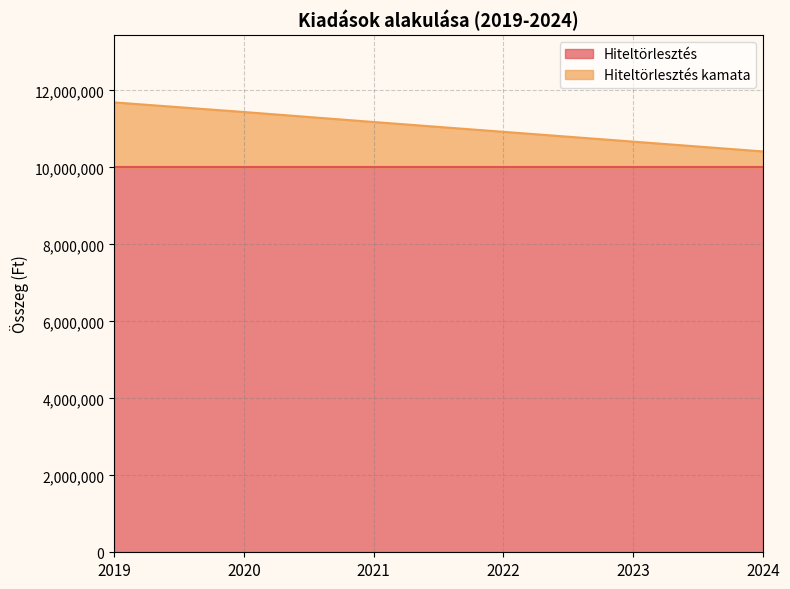

What is the greatest value displayed?

11690000